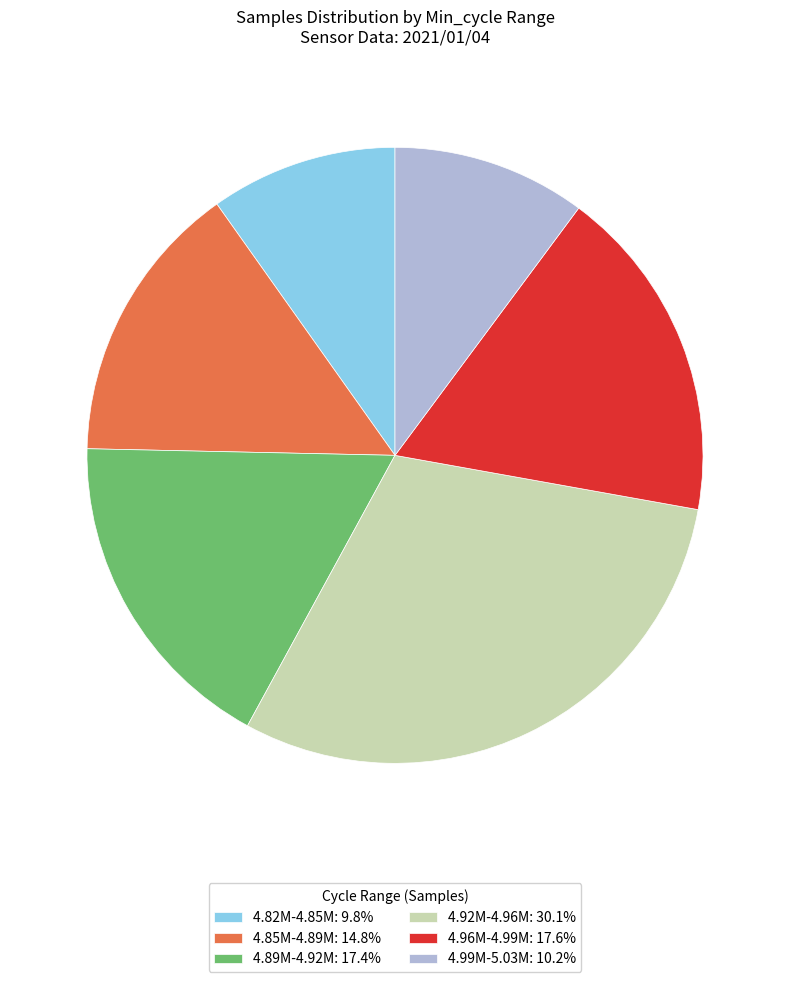

What is the ratio of the value at 4.96M-4.99M: 17.6% to the value at 4.85M-4.89M: 14.8%?

1.2